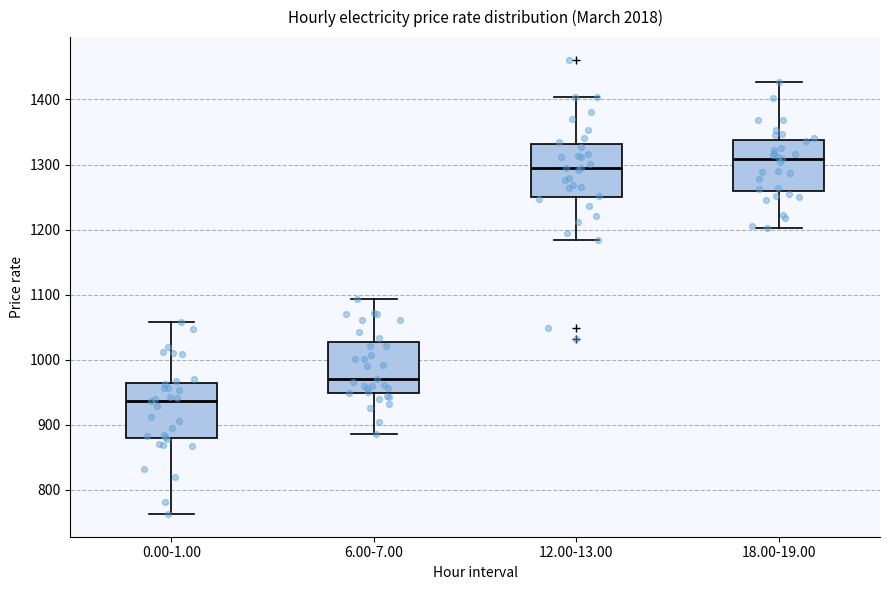

Which box has the highest median line?

18.00-19.00